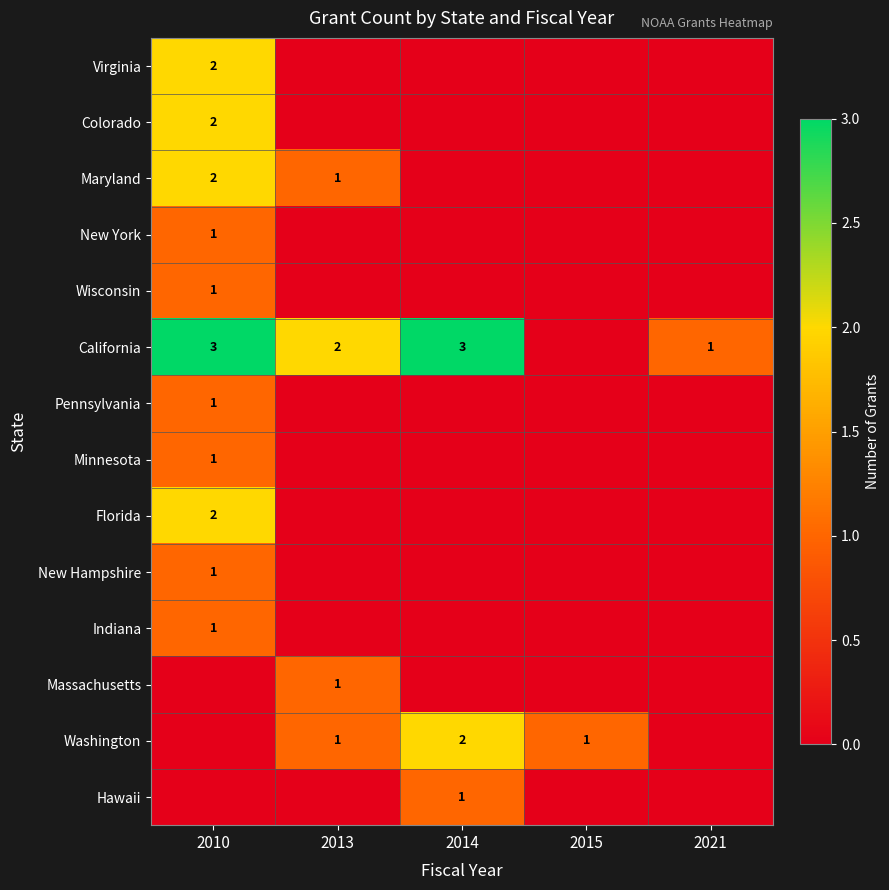

Which series has the widest spread of values?

California